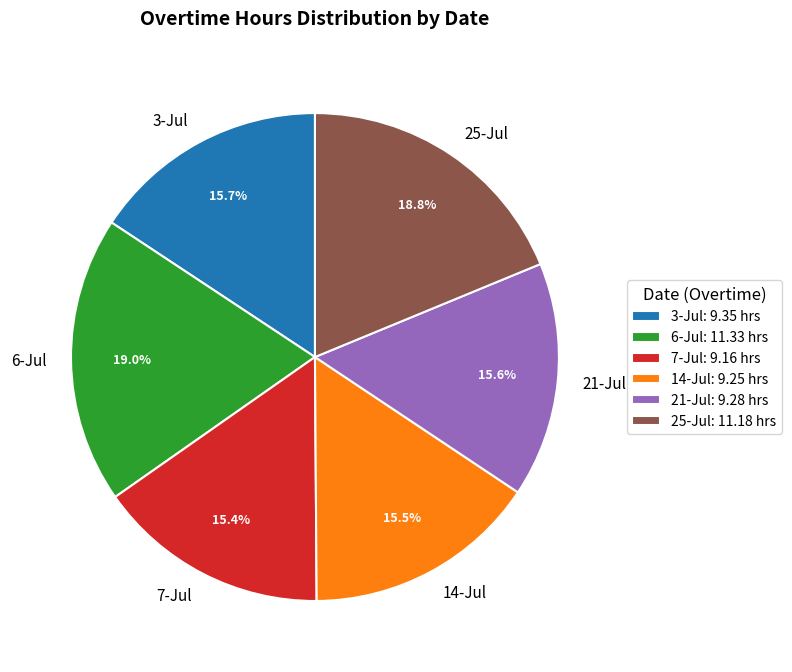

What portion of the pie excludes 6-Jul?

81.0%